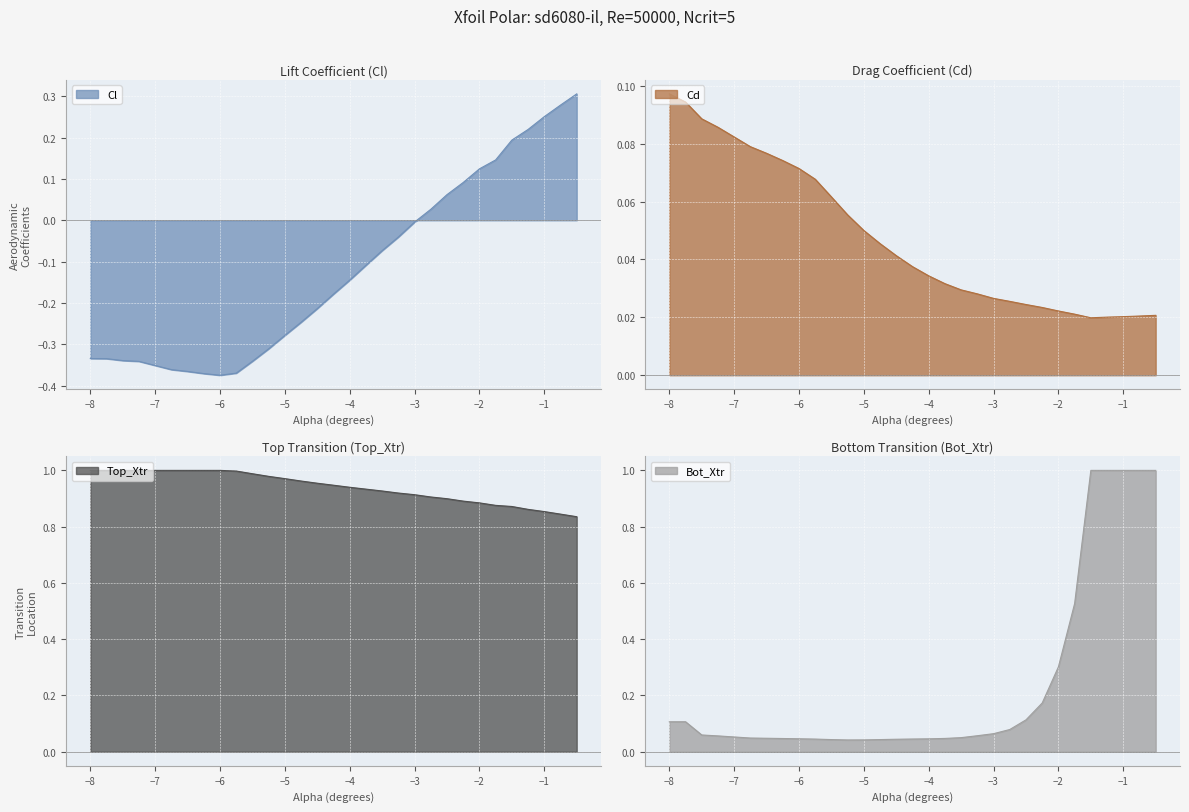

The Cd series shows 0.1 at -7.5. True or false?

False